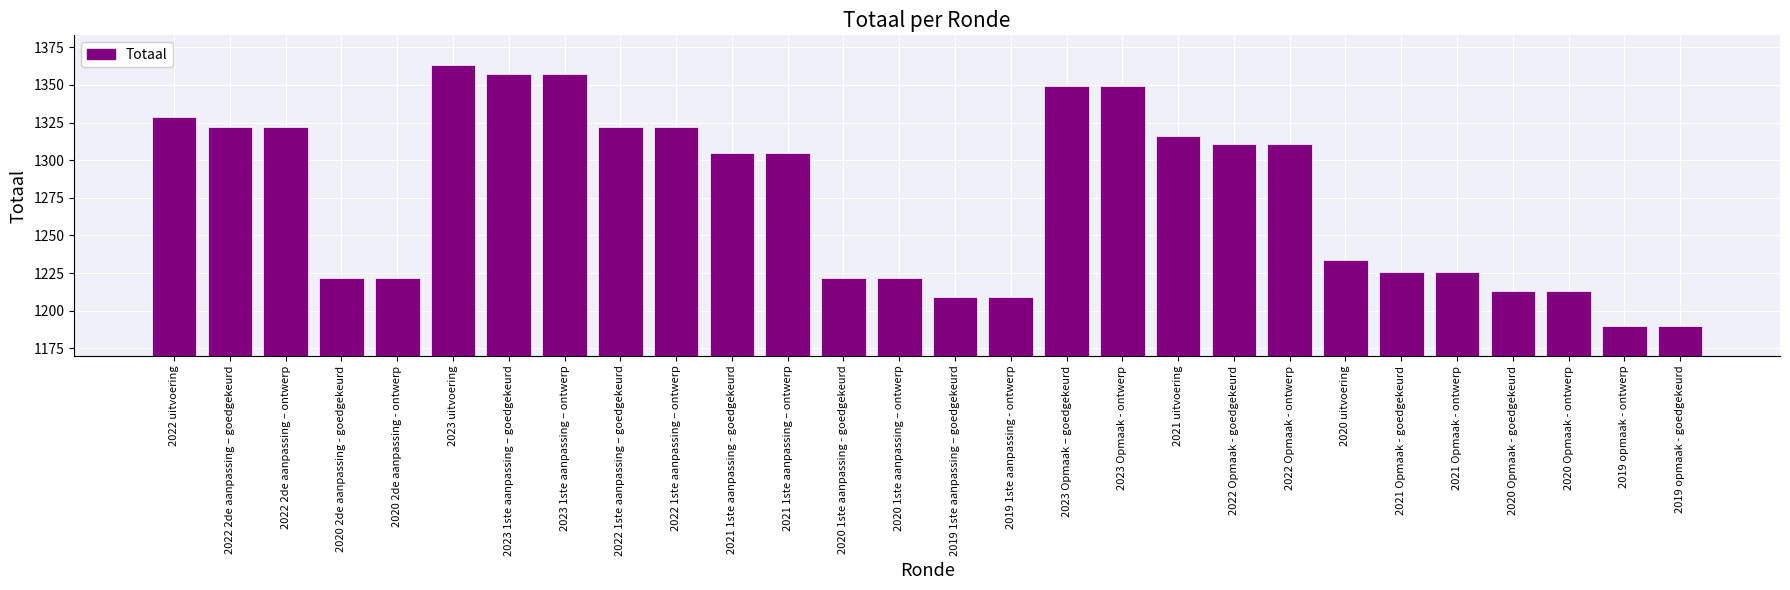

What position from the right is 2019 1ste aanpassing – goedgekeurd?

14